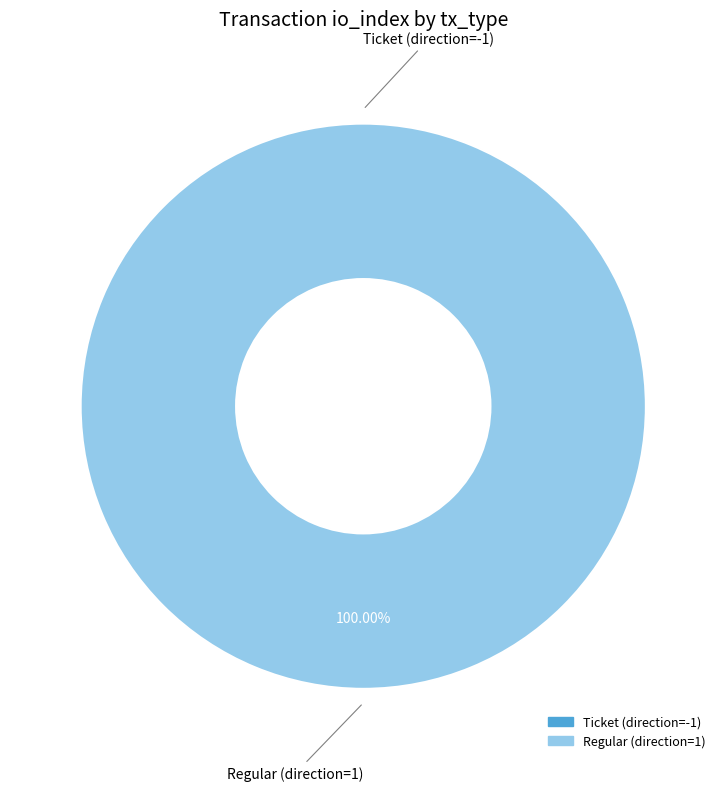

Which slice is the largest?

Regular (direction=1)